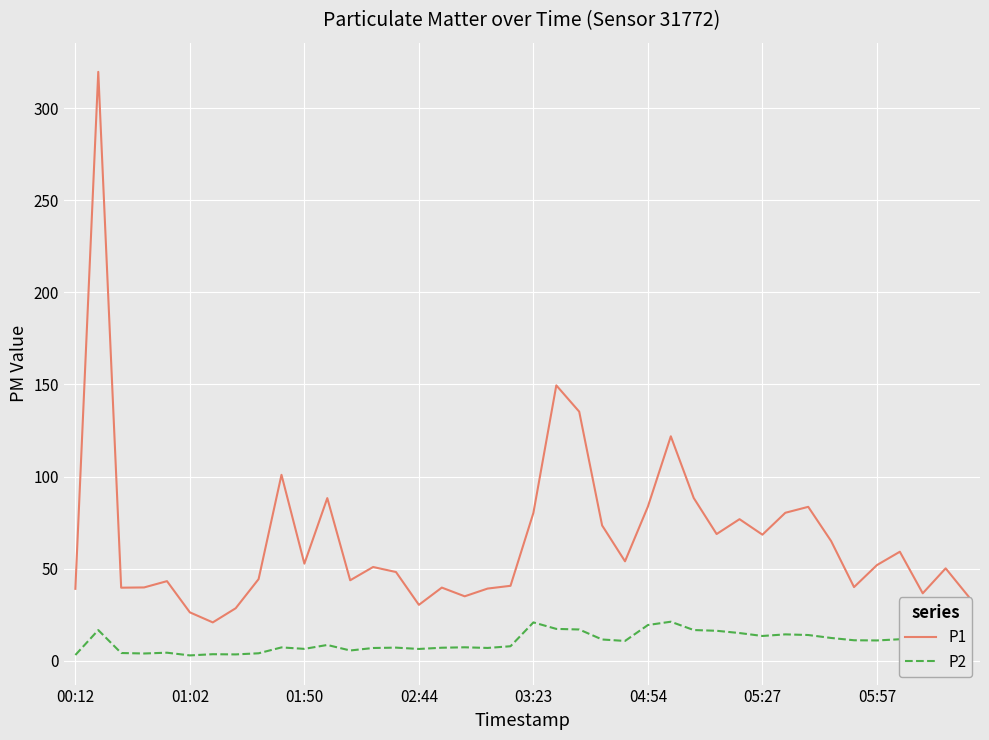

True or false: P2 and P1 cross at least once.

False